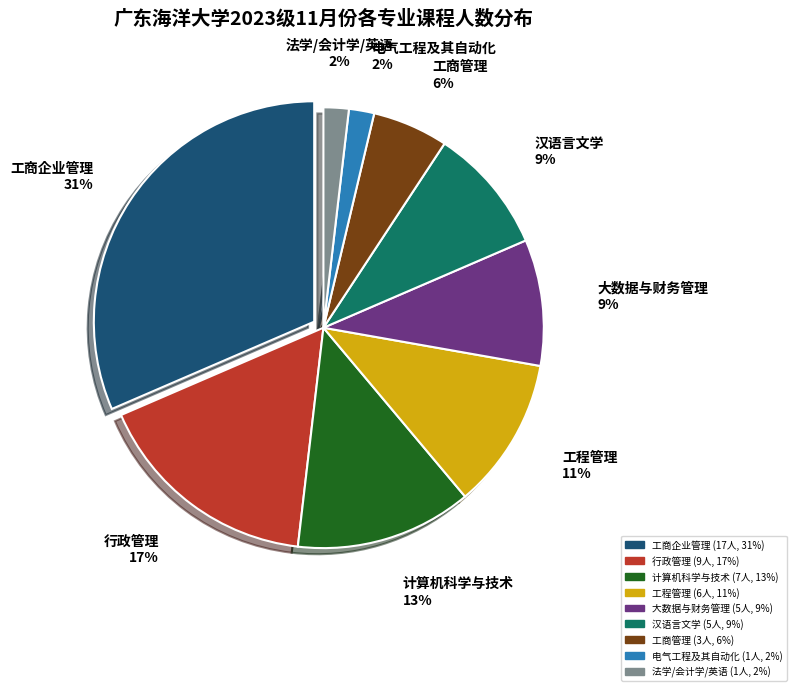

To the nearest percent, what is the difference between the 工程管理 and 行政管理 slice percentages?

6%